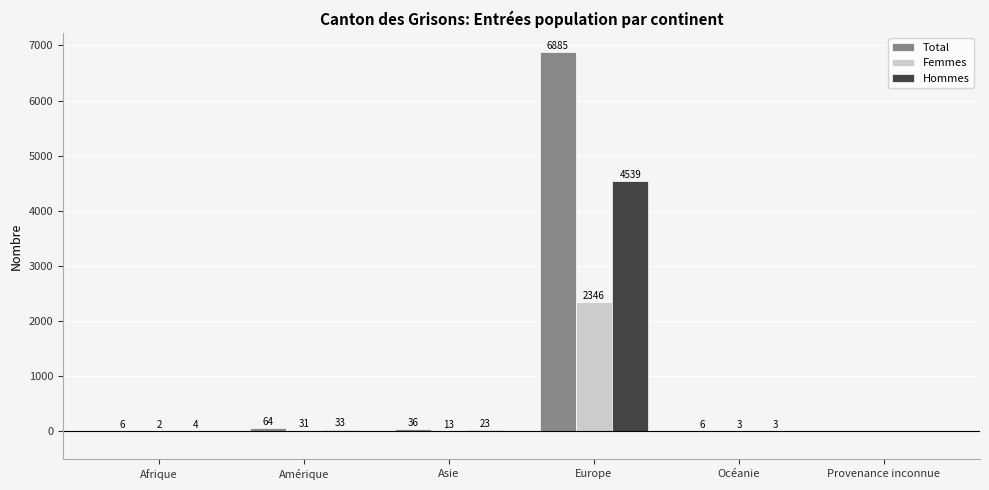

Which series has the largest total across all categories?

Total